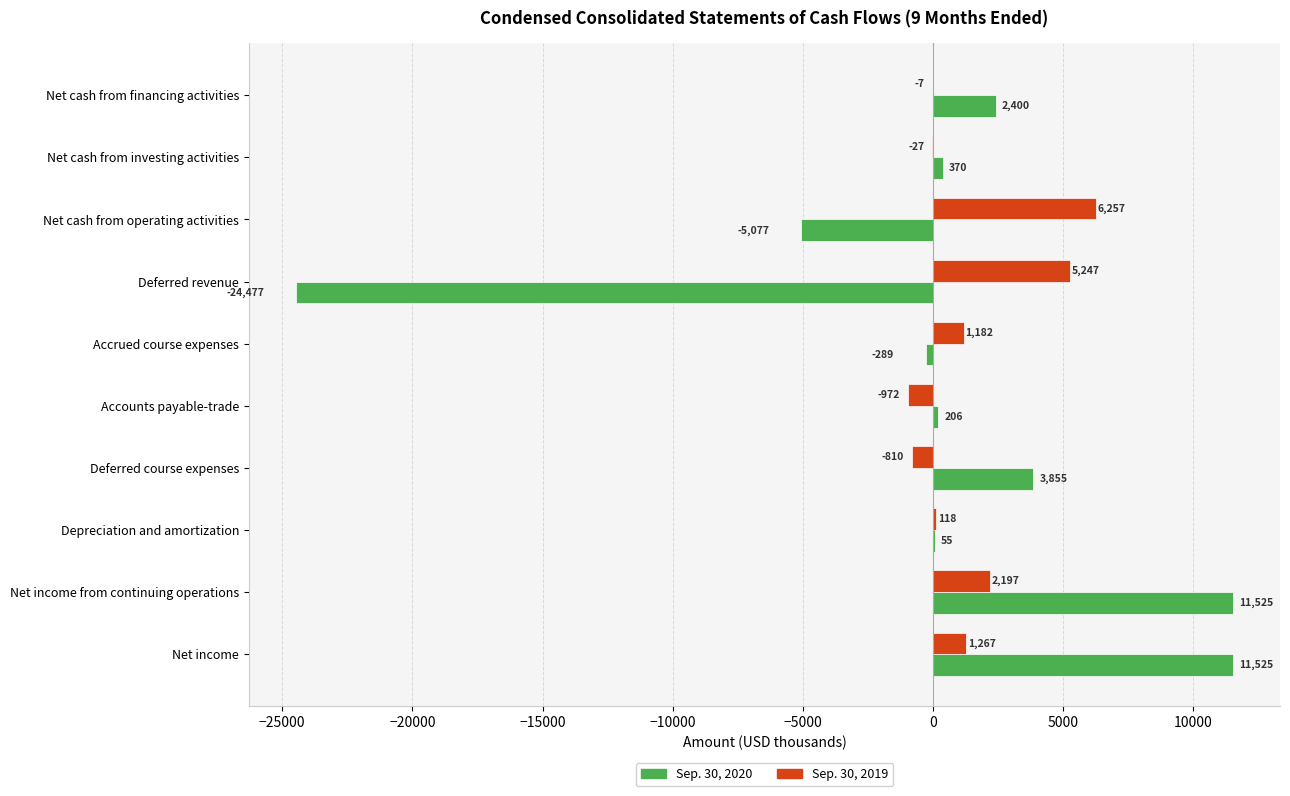

Where is Sep. 30, 2019 nearest to the value 2642?

Net income from continuing operations